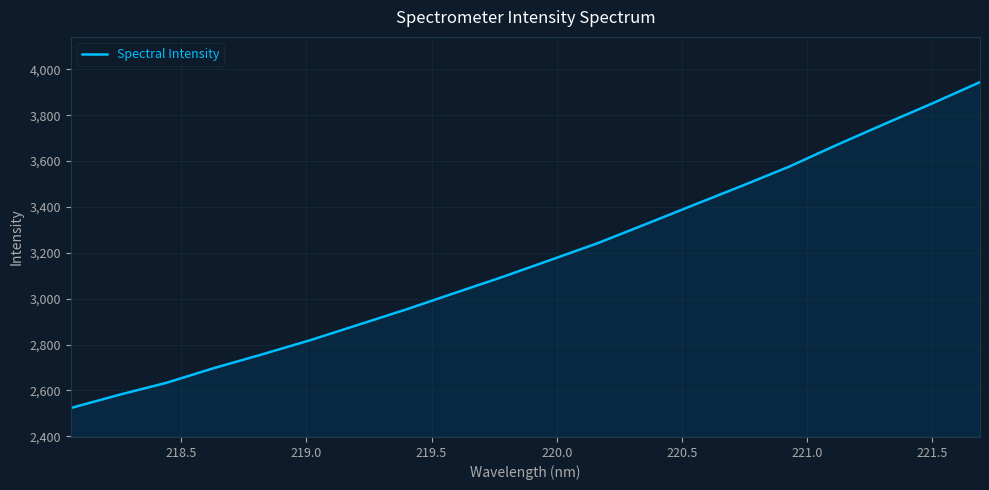

What is the smallest value displayed?

2523.4